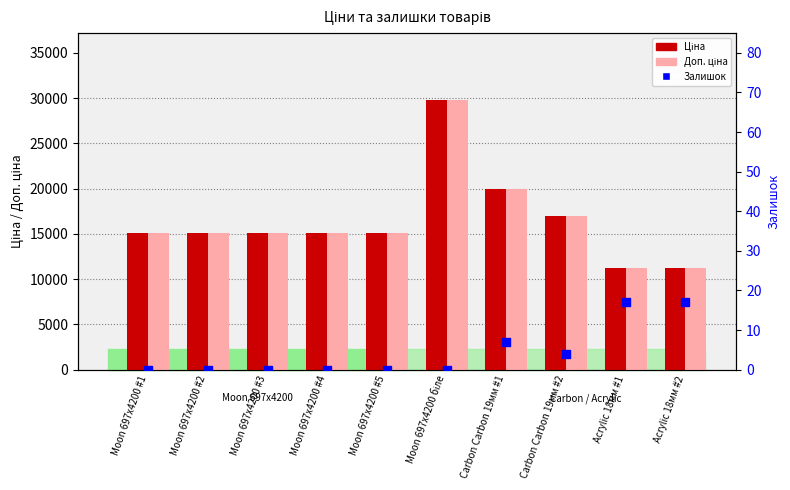

Is the value of Залишок at Moon 697x4200 #5 greater than the value of Ціна at Acrylic 18мм #2?

No